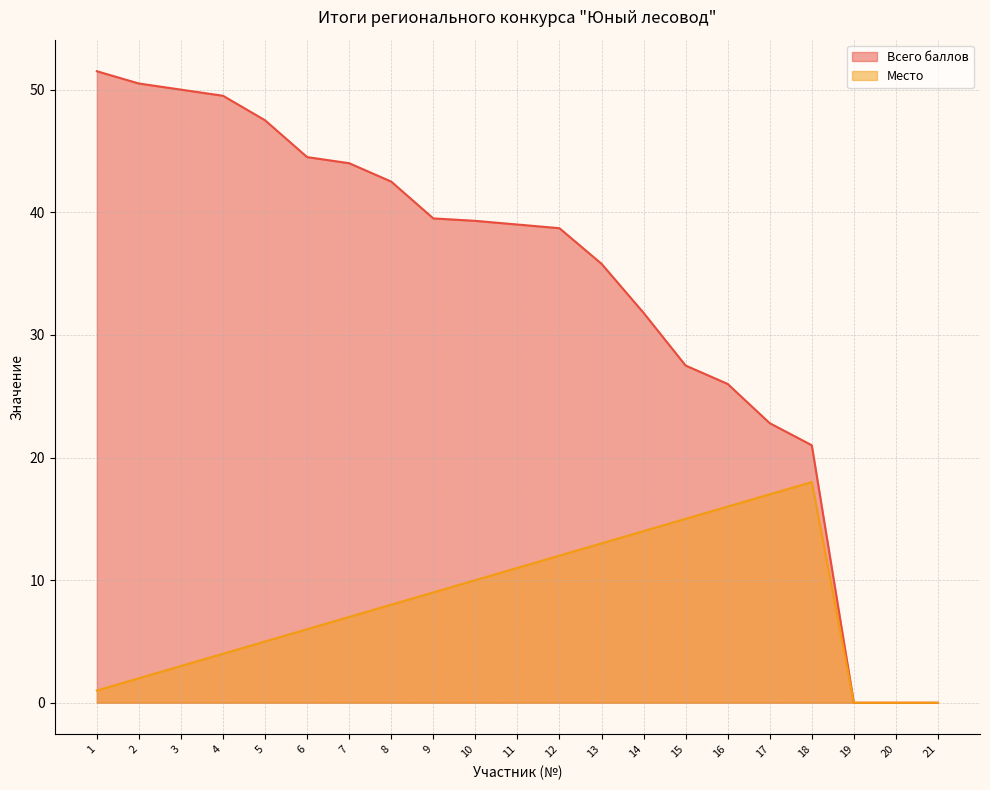

Reading right to left, transcribe all the data shown in this chart.

Всего баллов: 0.0	0.0	0.0	21.0	22.8	26.0	27.5	31.8	35.8	38.7	39.0	39.3	39.5	42.5	44.0	44.5	47.5	49.5	50.0	50.5	51.5
Место: 0.0	0.0	0.0	18.0	17.0	16.0	15.0	14.0	13.0	12.0	11.0	10.0	9.0	8.0	7.0	6.0	5.0	4.0	3.0	2.0	1.0